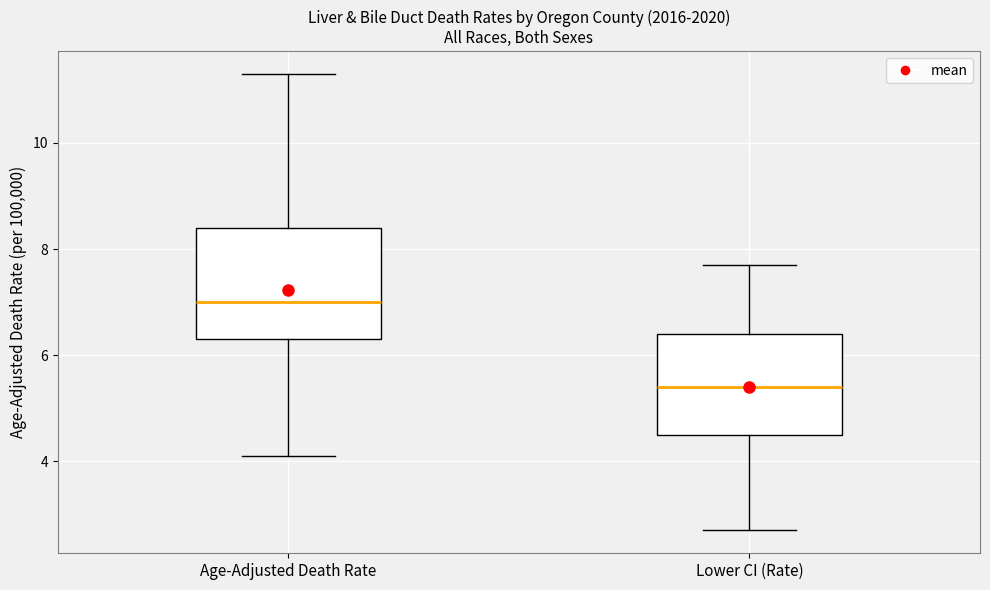

Which box's median line is the highest?

Age-Adjusted Death Rate